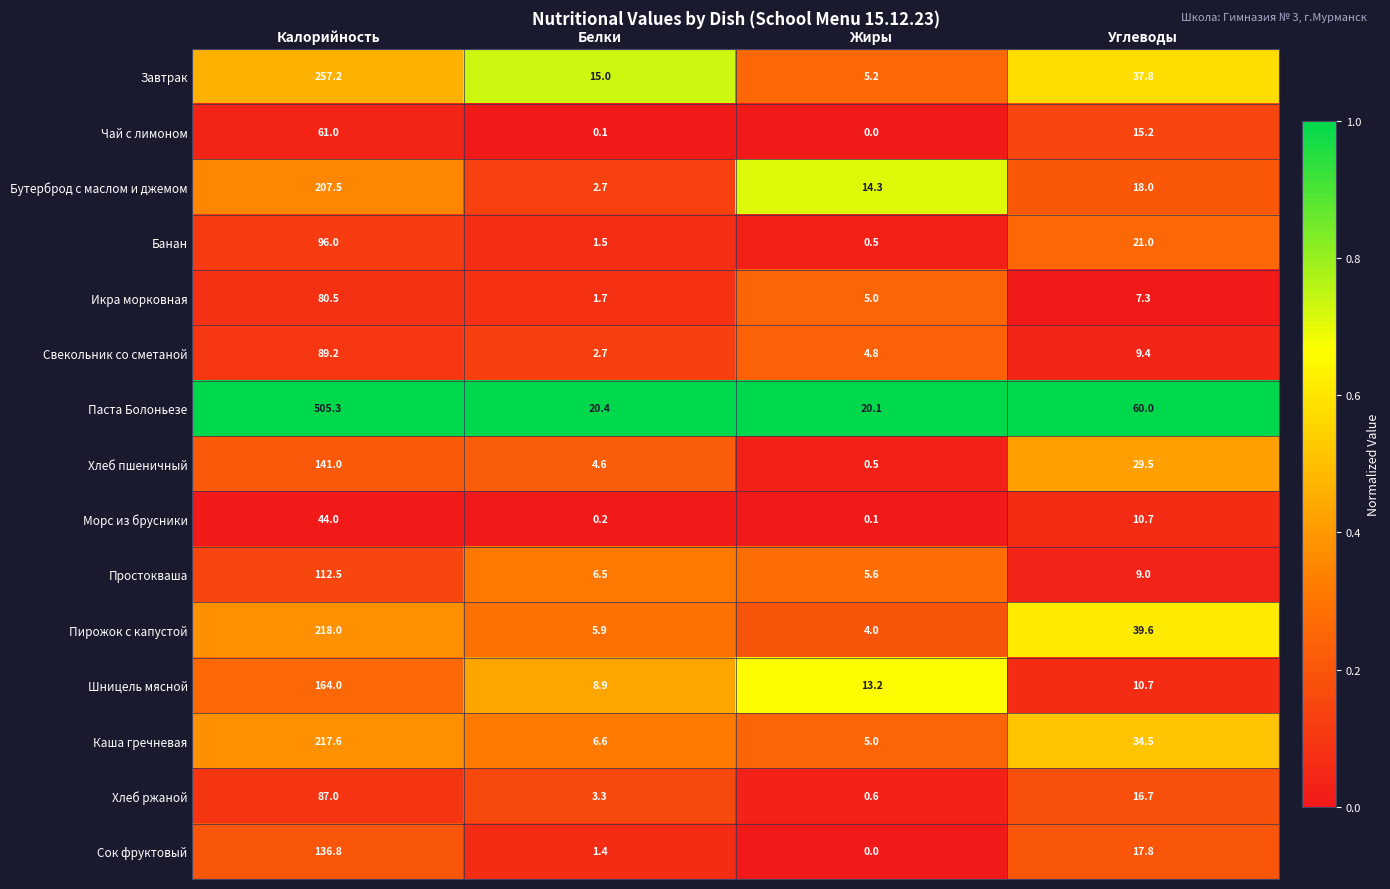

The Шницель мясной series shows 4.2 at Углеводы. True or false?

False